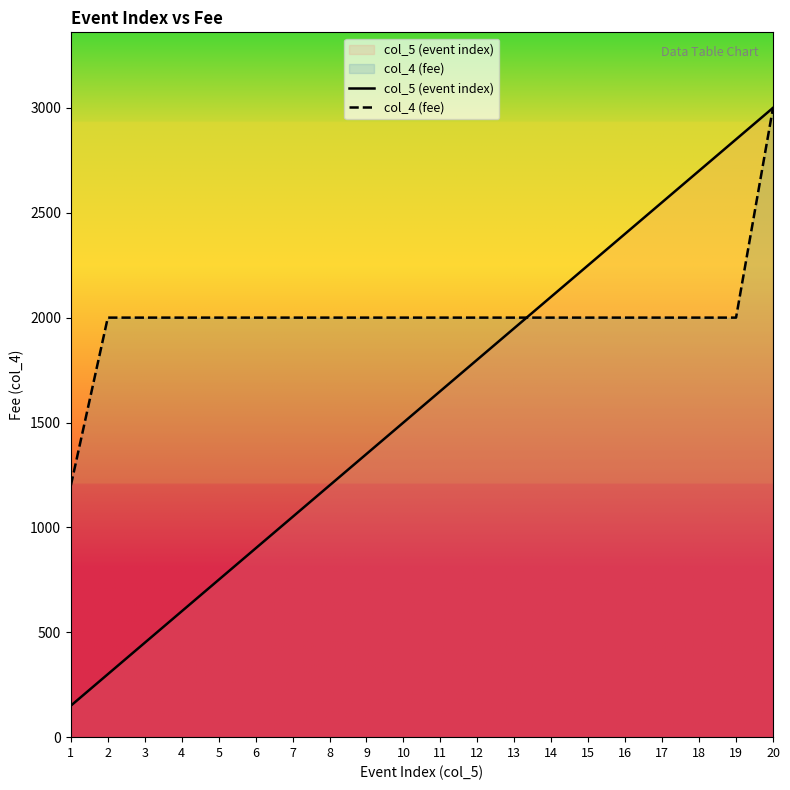

List the series in order of their overall mean, lowest first.

col_5 (event index), col_4 (fee)